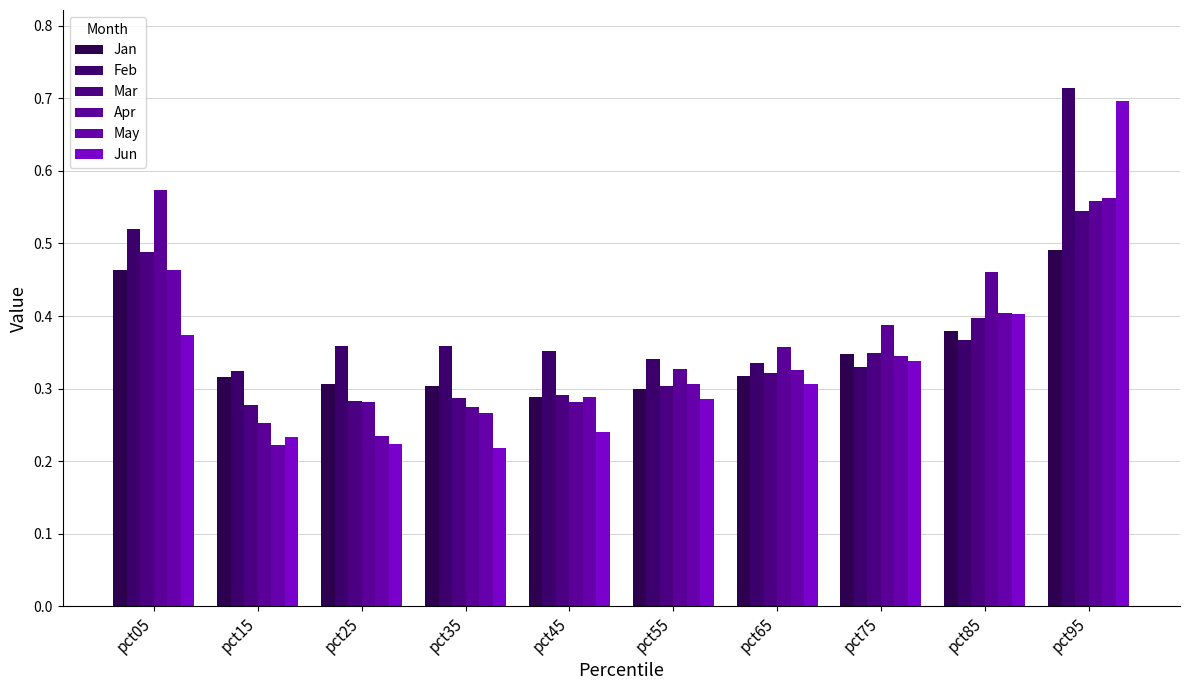

At which category is the sum across all series the highest?

pct95